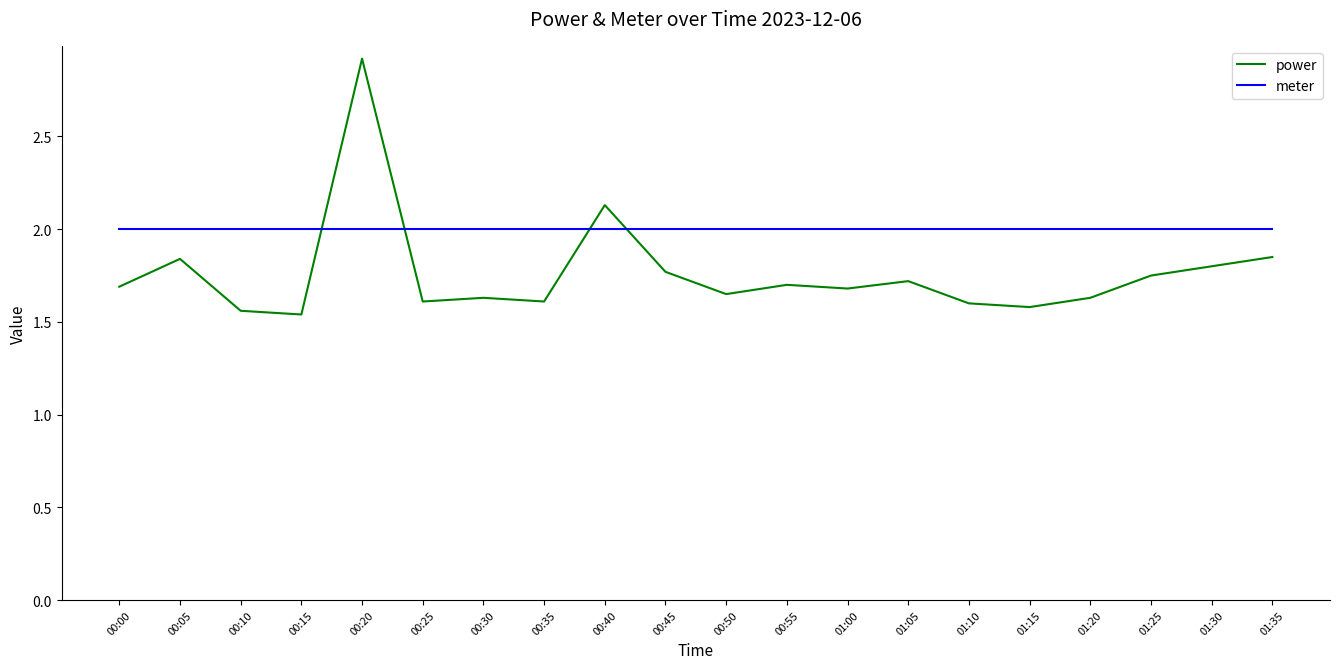

Rank the series by their maximum value, from lowest to highest.

meter, power